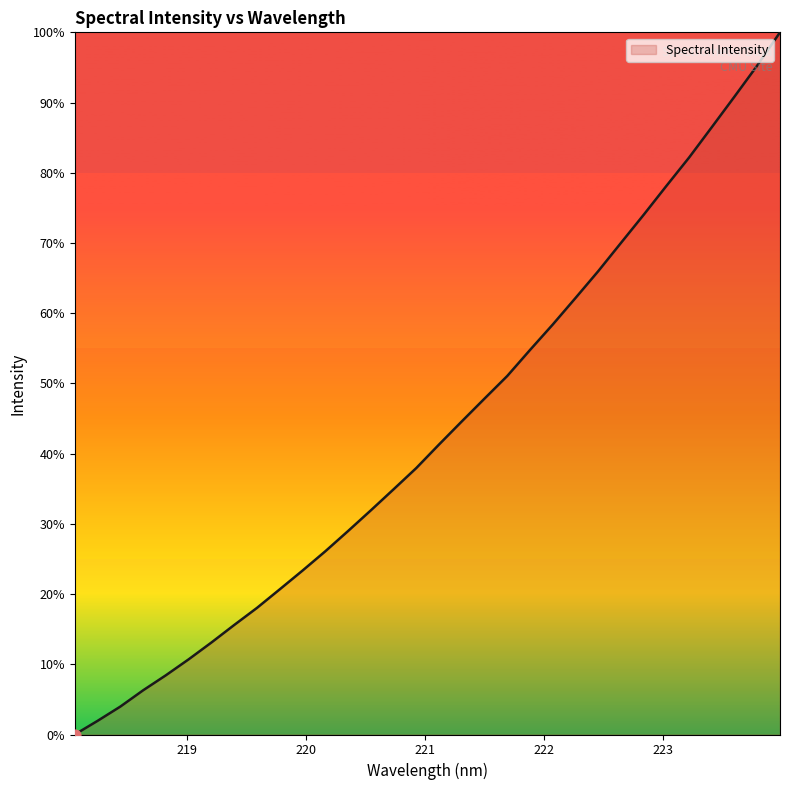

What is the difference between the maximum and minimum values?

100.0